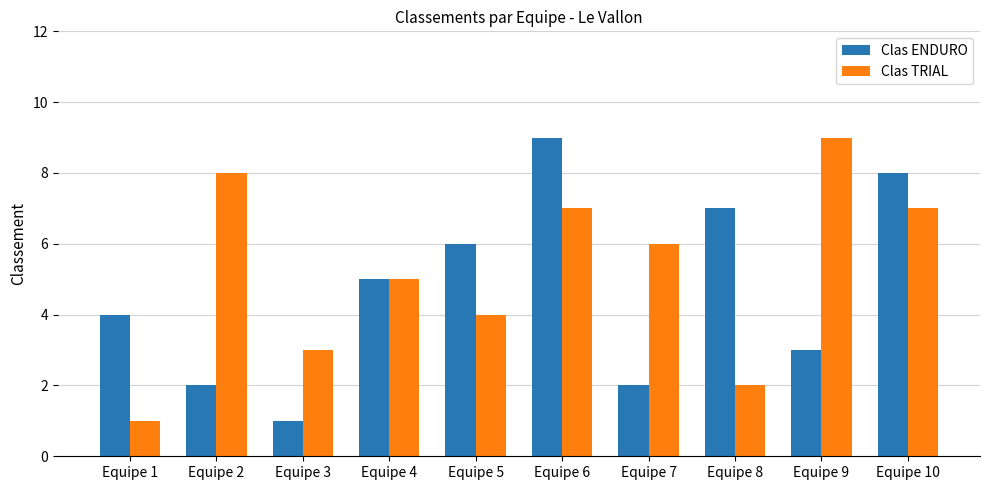

What is the value of the Clas ENDURO bar at the 5th from the left?

6